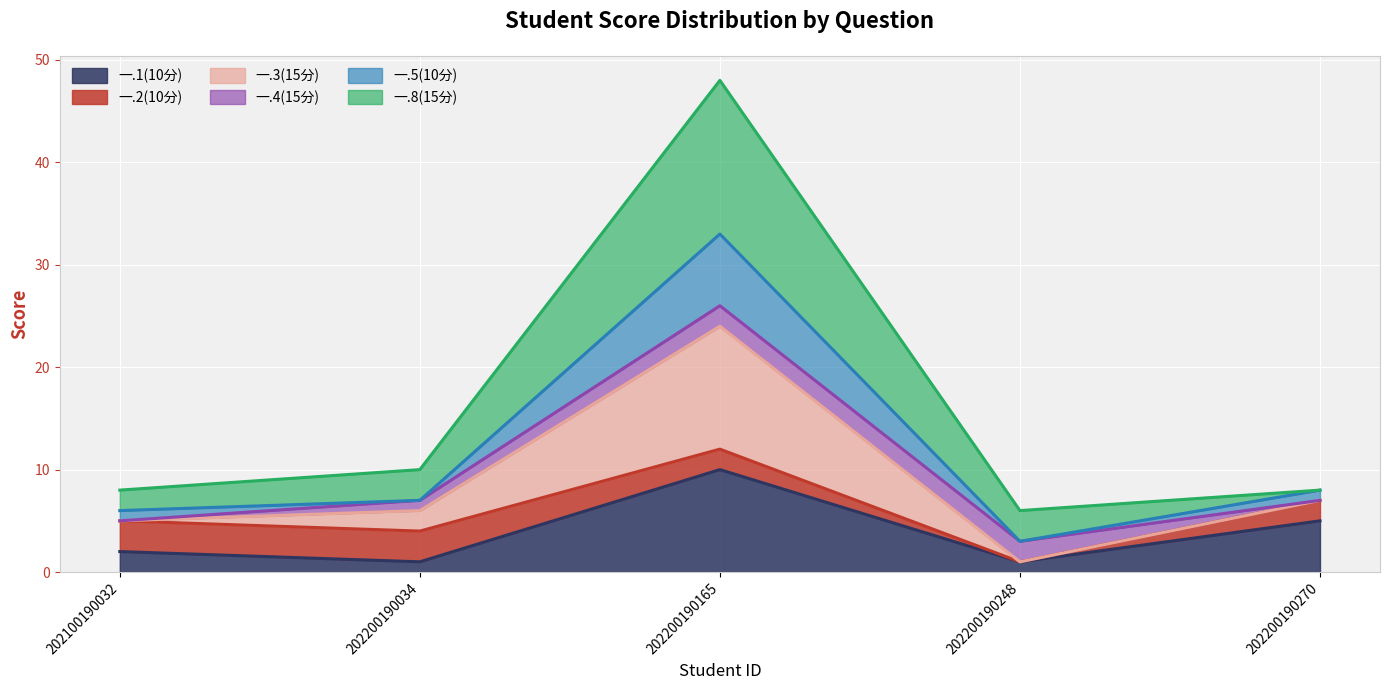

At which category is the sum across all series the highest?

202200190165